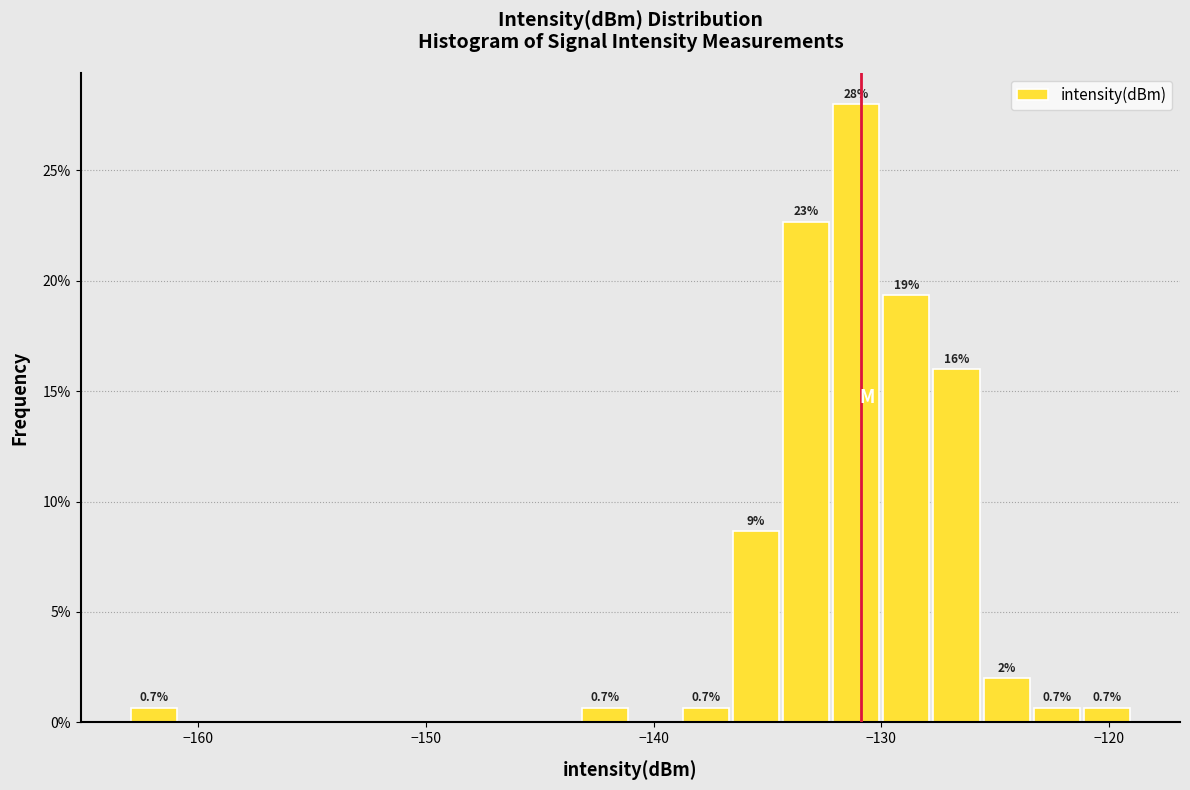

Read against the x-axis, roughly where is the centre of the tallest bar?

-131